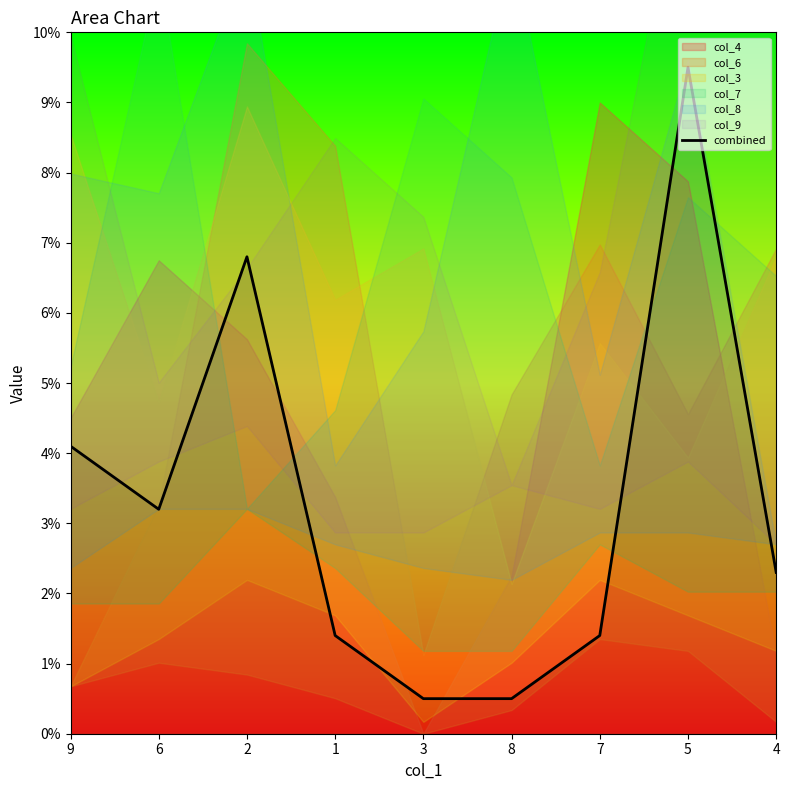

What is the difference between the second highest and second lowest values?

6.3